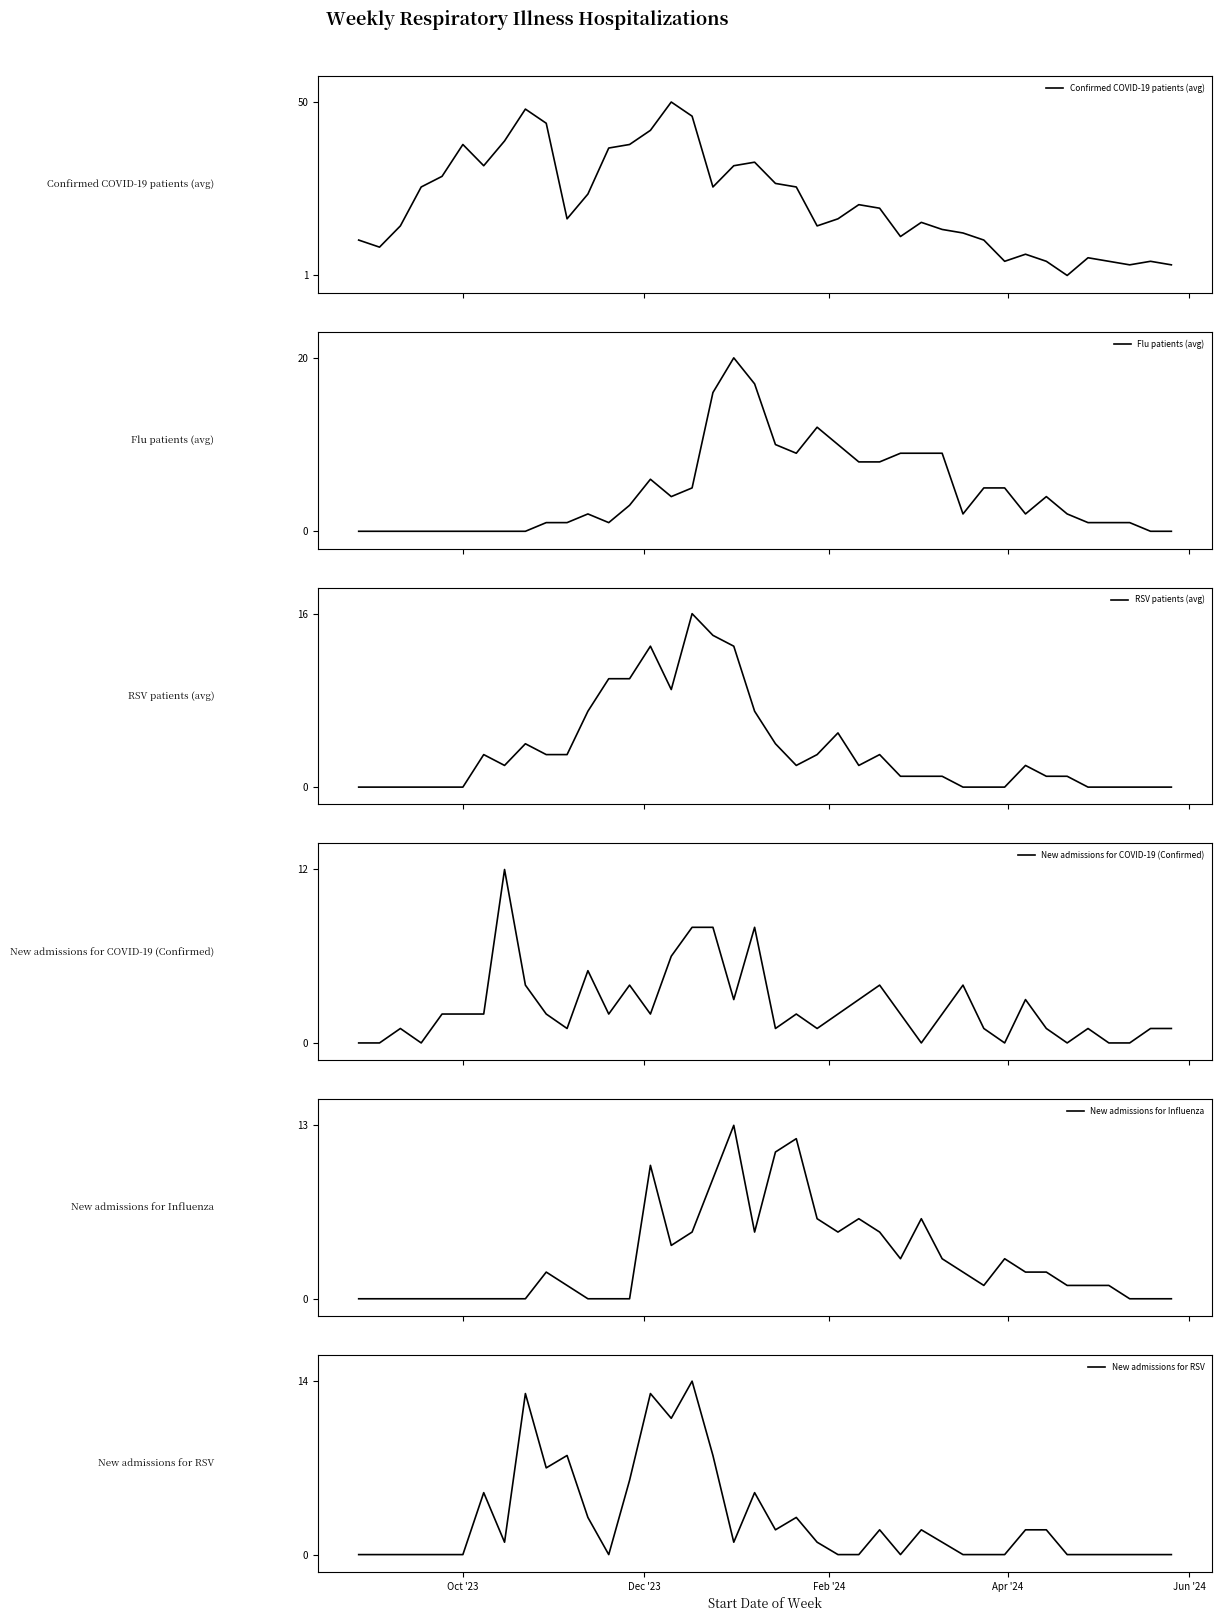

What is the maximum value for Flu patients (avg)?

20